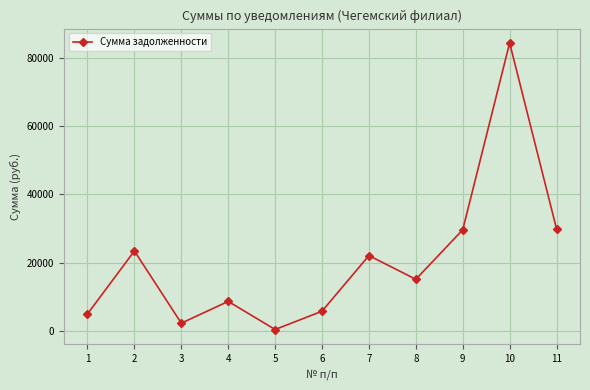

The value at 7 is 22054.8. True or false?

True